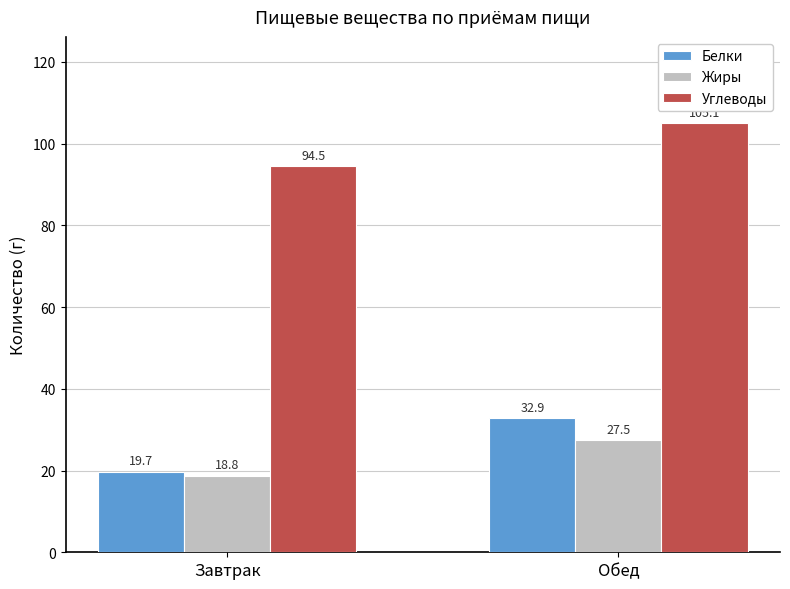

Which series has the widest spread of values?

Белки